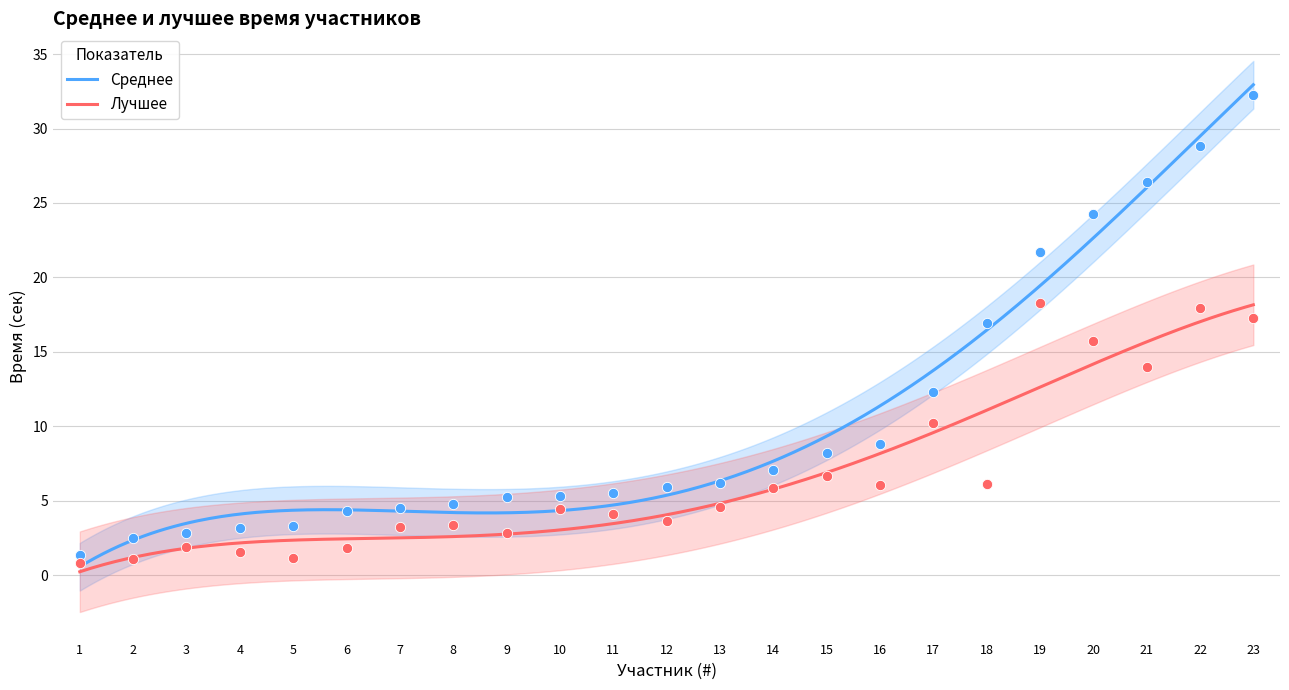

At which category is the sum across all series the highest?

23